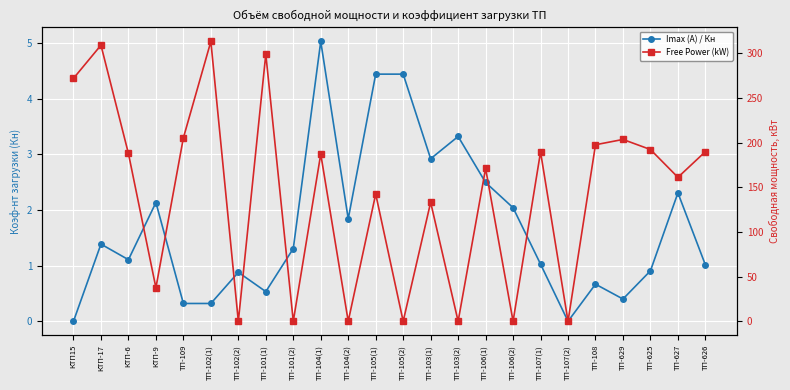

Rank the categories by Free Power (kW) value from lowest to highest.

ТП-102(2), ТП-101(2), ТП-104(2), ТП-105(2), ТП-103(2), ТП-106(2), ТП-107(2), КТП-9, ТП-103(1), ТП-105(1), ТП-627, ТП-106(1), ТП-104(1), КТП-6, ТП-107(1), ТП-626, ТП-625, ТП-108, ТП-629, ТП-109, КТП15, ТП-101(1), КТП-17, ТП-102(1)